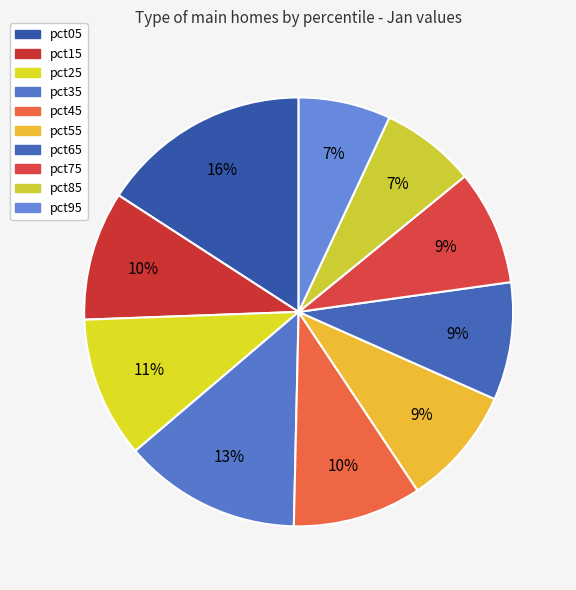

How many slices are in this pie chart?

10